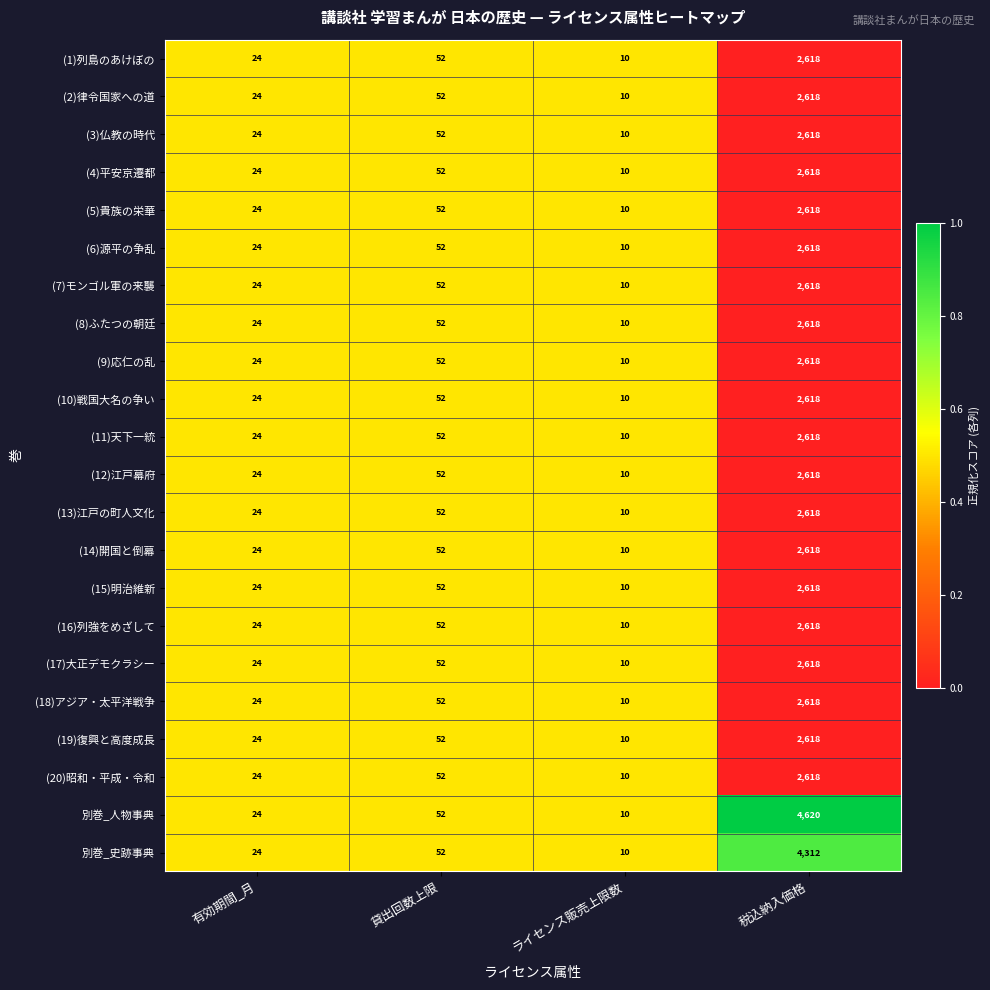

How many categories are shown in the chart?

4